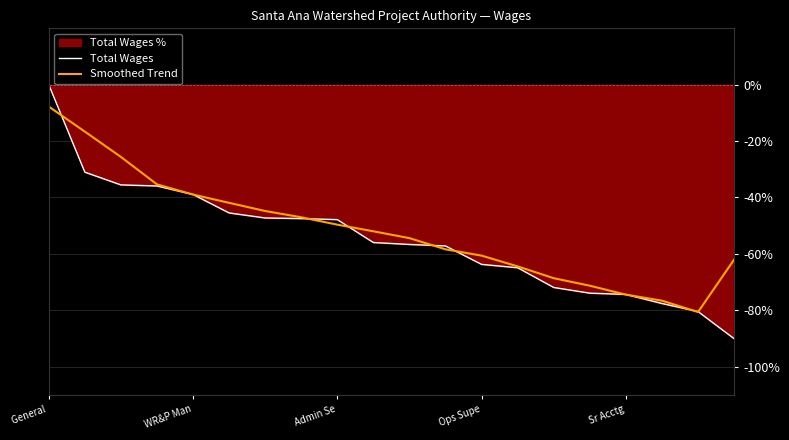

Which series has the largest total across all categories?

Smoothed Trend